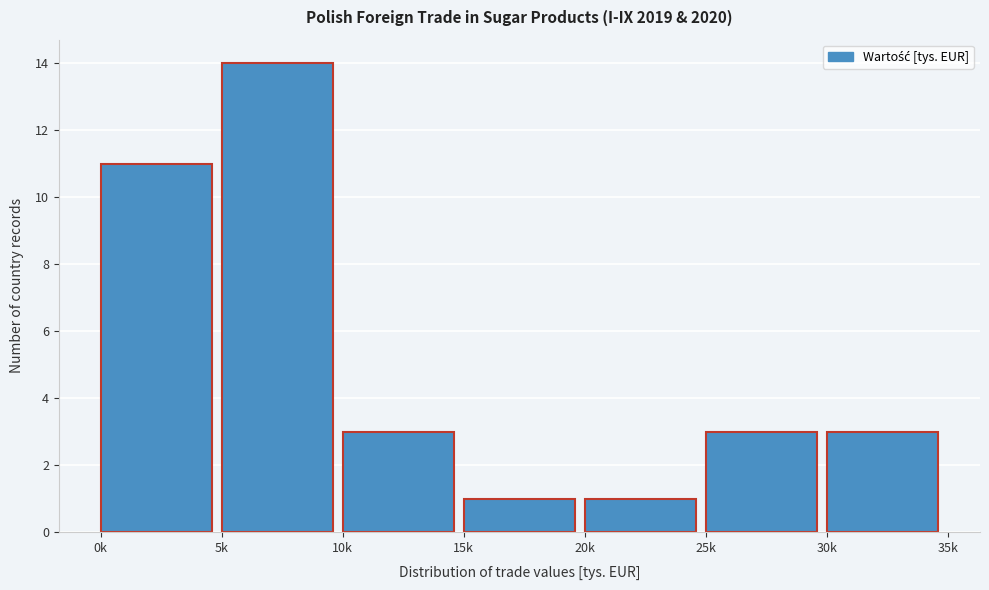

Reading right to left, transcribe all the data shown in this chart.

3	3	1	1	3	14	11